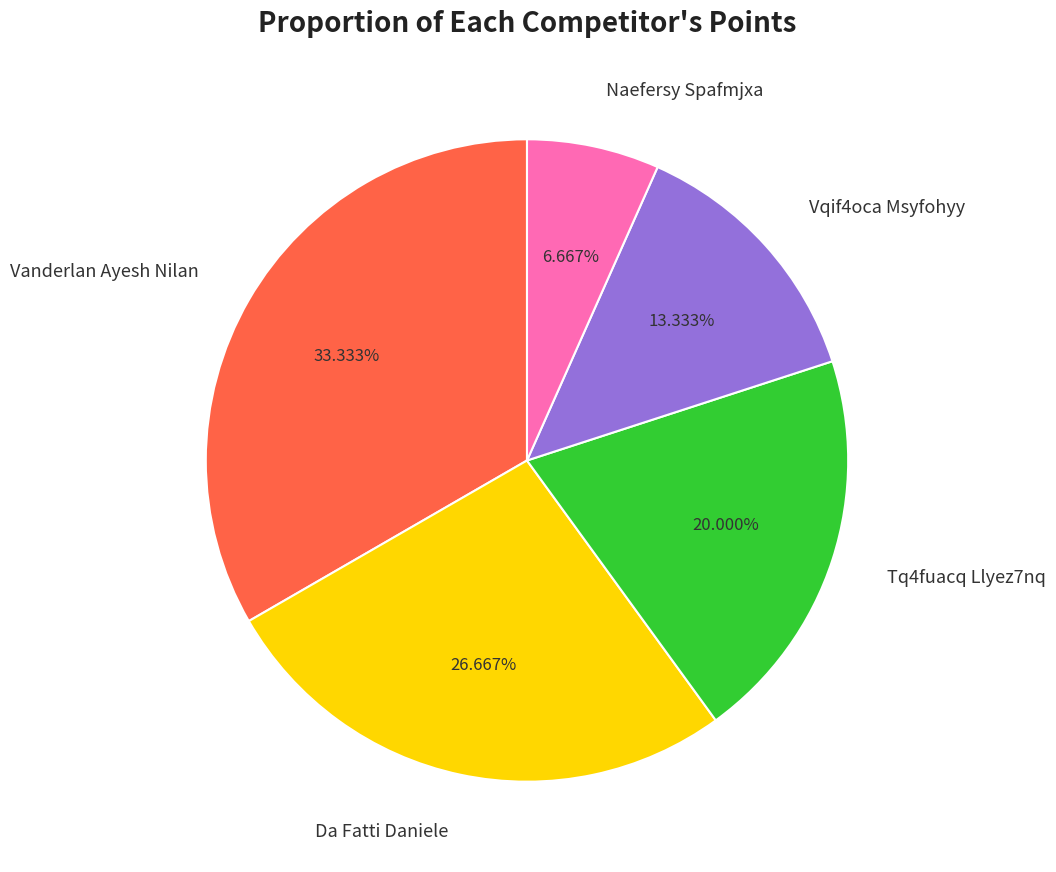

Between Naefersy Spafmjxa and Da Fatti Daniele, which is larger?

Da Fatti Daniele